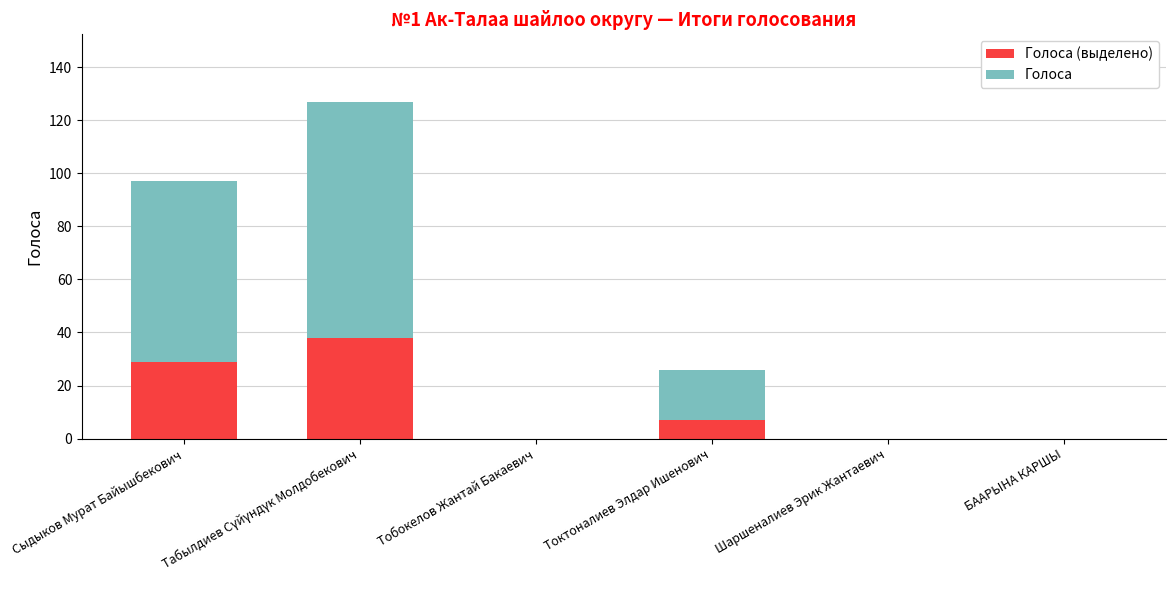

What is the total value across all series at Сыдыков Мурат Байышбекович?

97